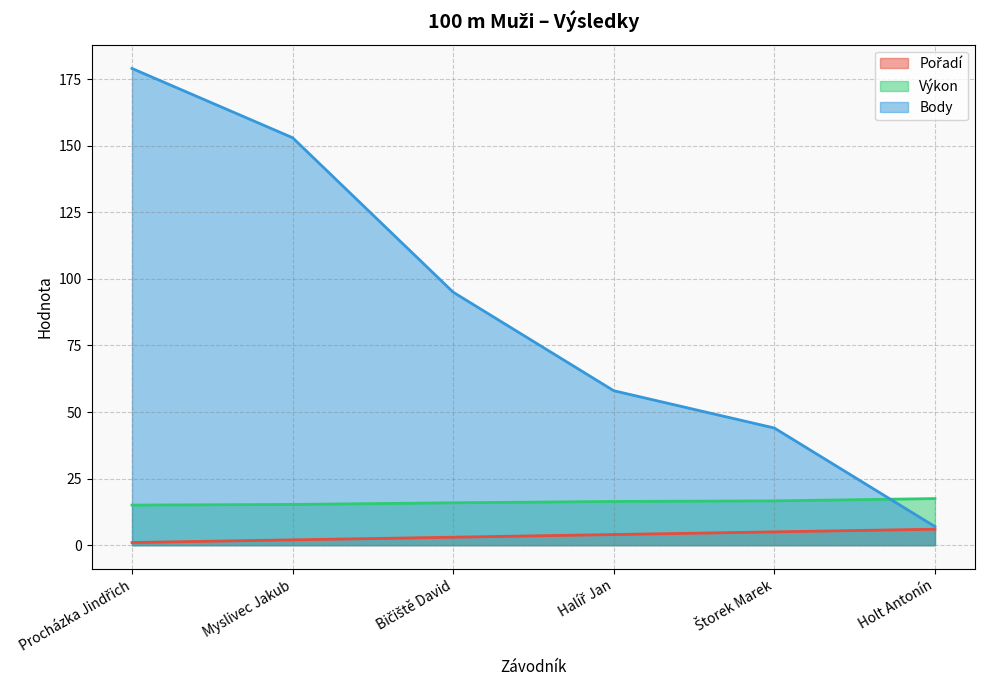

True or false: Pořadí and Body intersect in this chart.

False